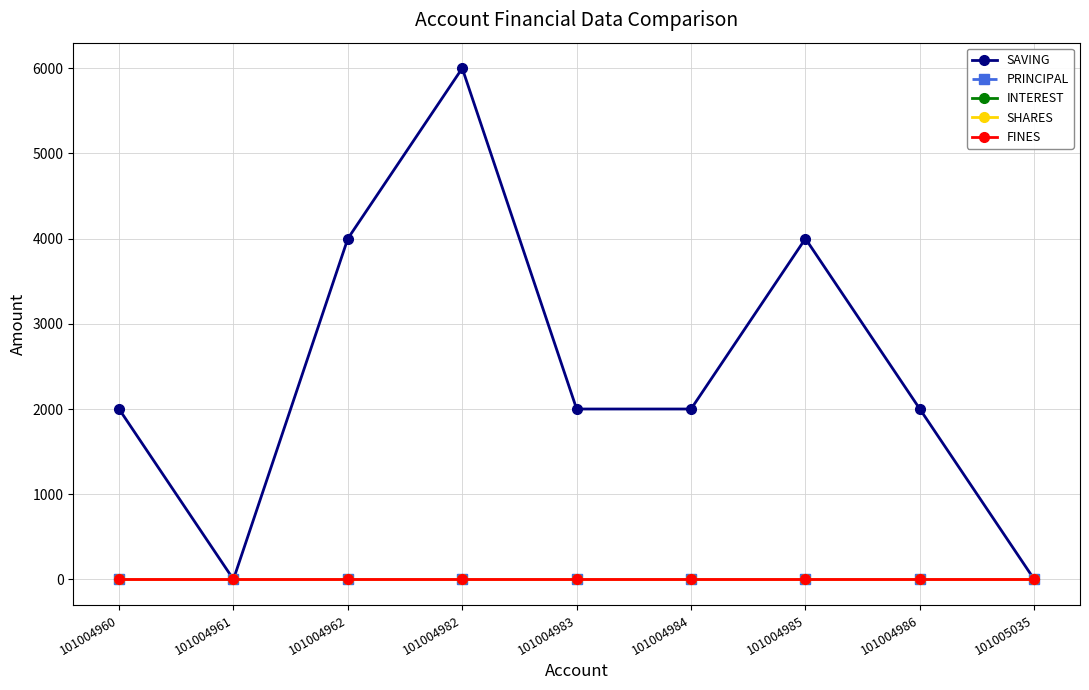

Does the chart have visible grid lines?

Yes